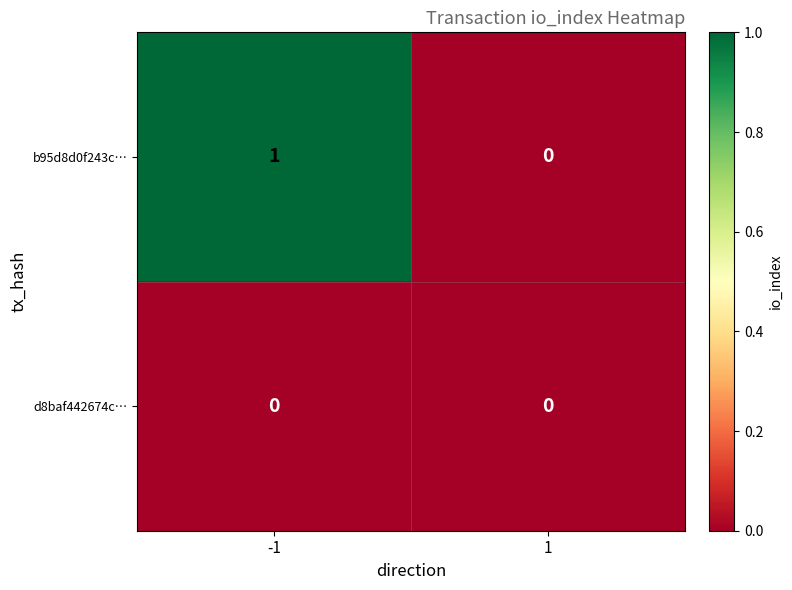

How many distinct data groups are displayed?

2